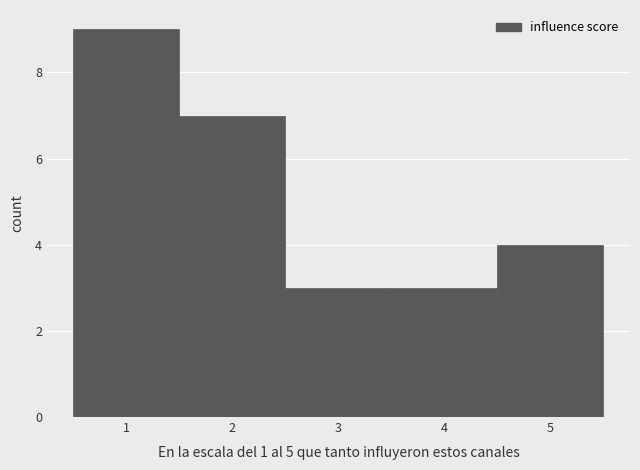

Reading left to right, list every bar in this chart as the range it spans on the x-axis followed by its height. The values are not printed on the chart, so give them approximately, as read against the axis.

0.5 to 1.5: 9
1.5 to 2.5: 7
2.5 to 3.5: 3
3.5 to 4.5: 3
4.5 to 5.5: 4